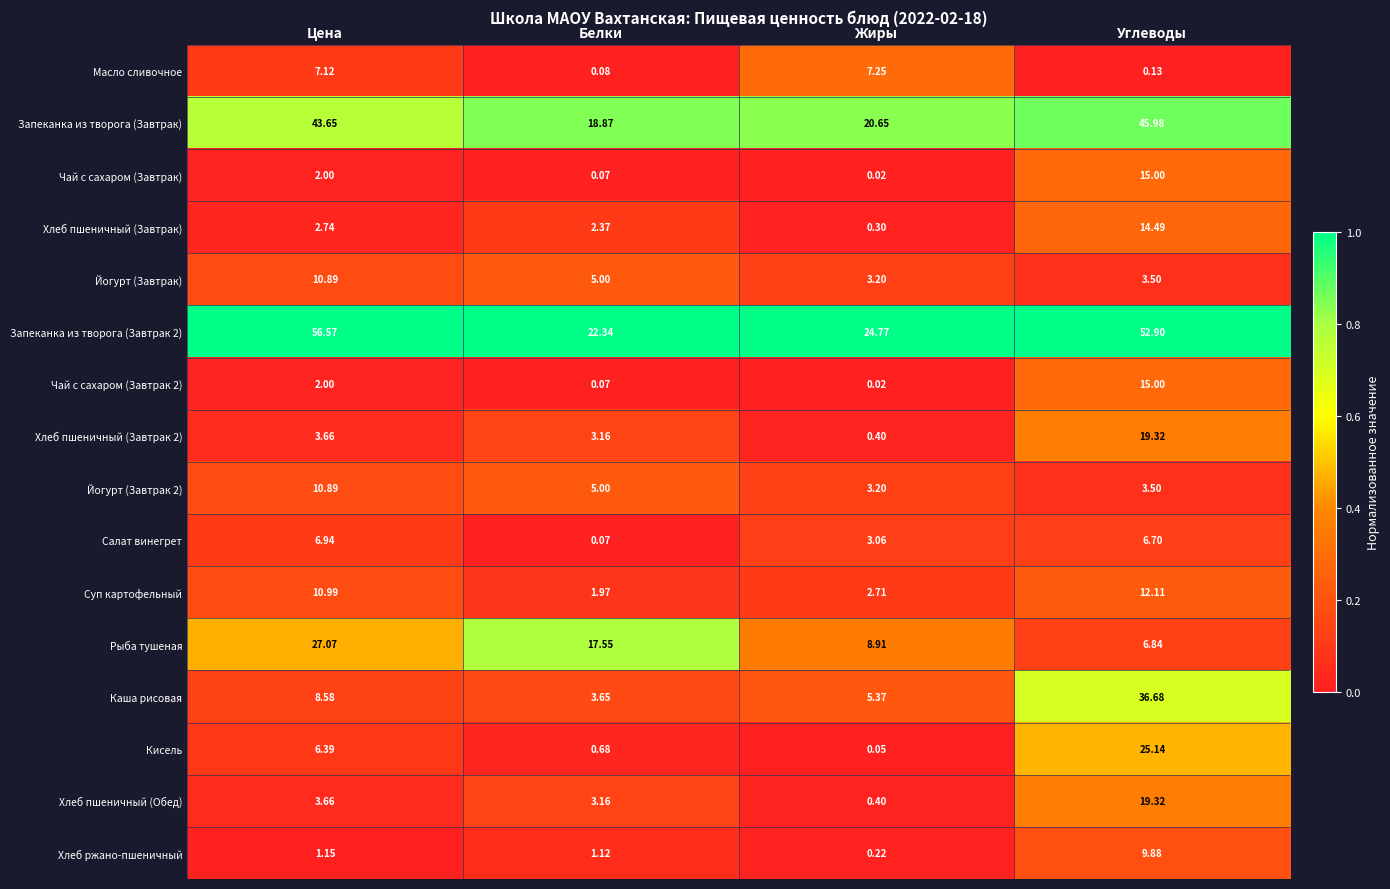

At which label does Йогурт (Завтрак) first exceed 5?

Цена